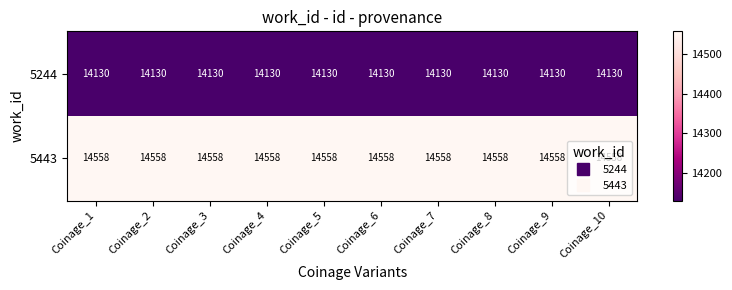

Rank the series at Coinage_8 from highest to lowest value.

5443, 5244